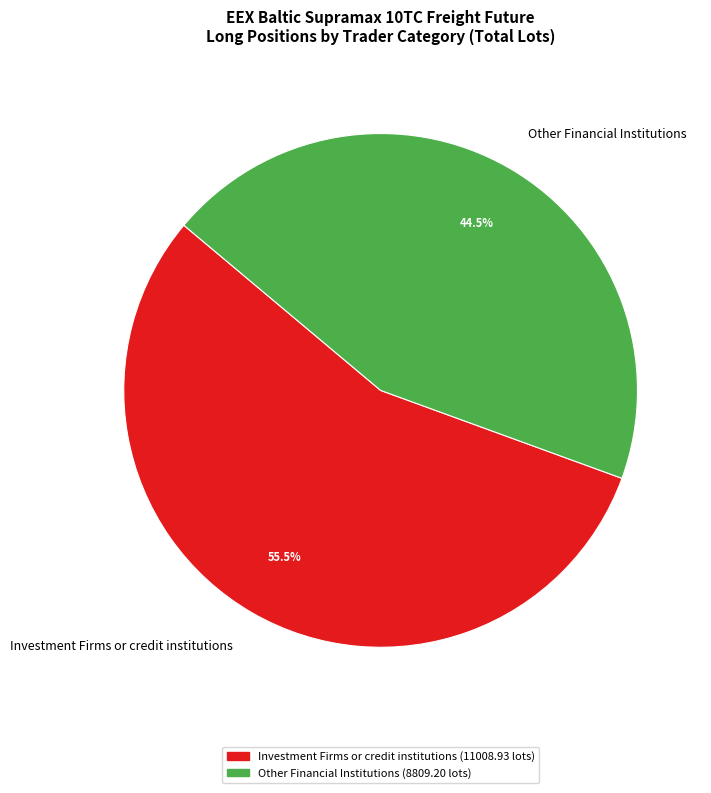

Rank the categories by value from highest to lowest.

Investment Firms or credit institutions, Other Financial Institutions